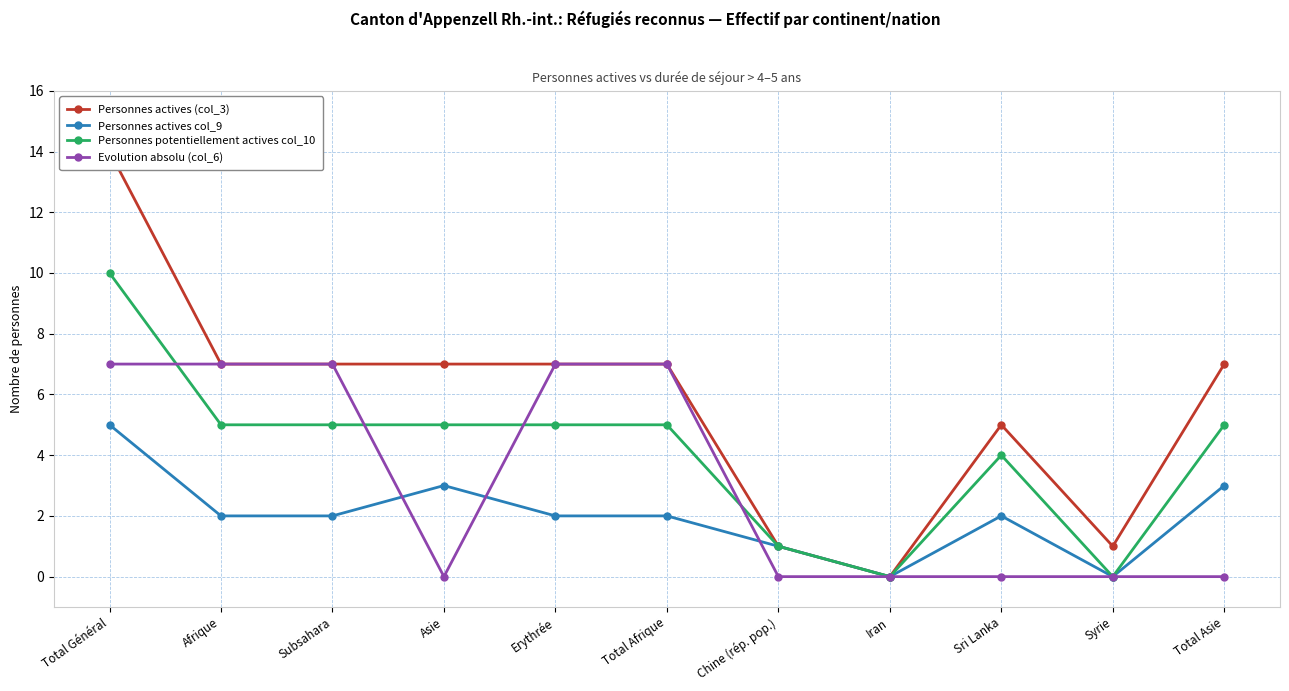

Is it true that Personnes actives (col_3) equals 10 at Asie?

False